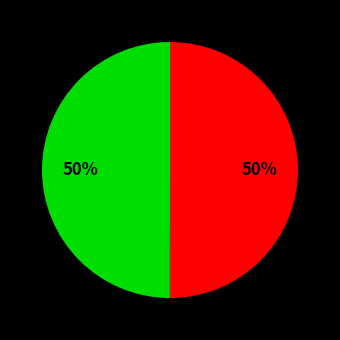

To the nearest percent, what is the average slice percentage?

50%